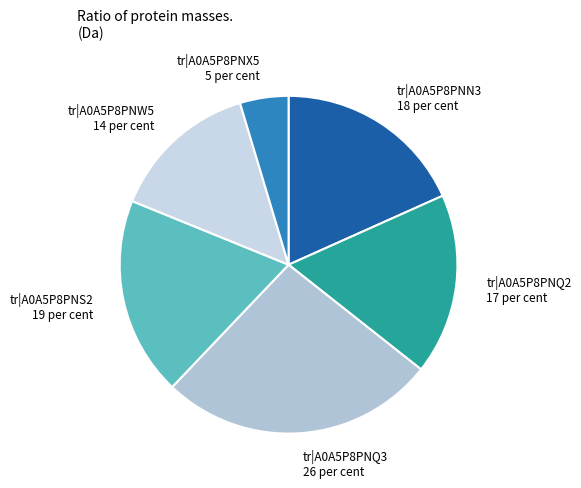

Rank the categories by value from highest to lowest.

tr|A0A5P8PNQ3, tr|A0A5P8PNS2, tr|A0A5P8PNN3, tr|A0A5P8PNQ2, tr|A0A5P8PNW5, tr|A0A5P8PNX5